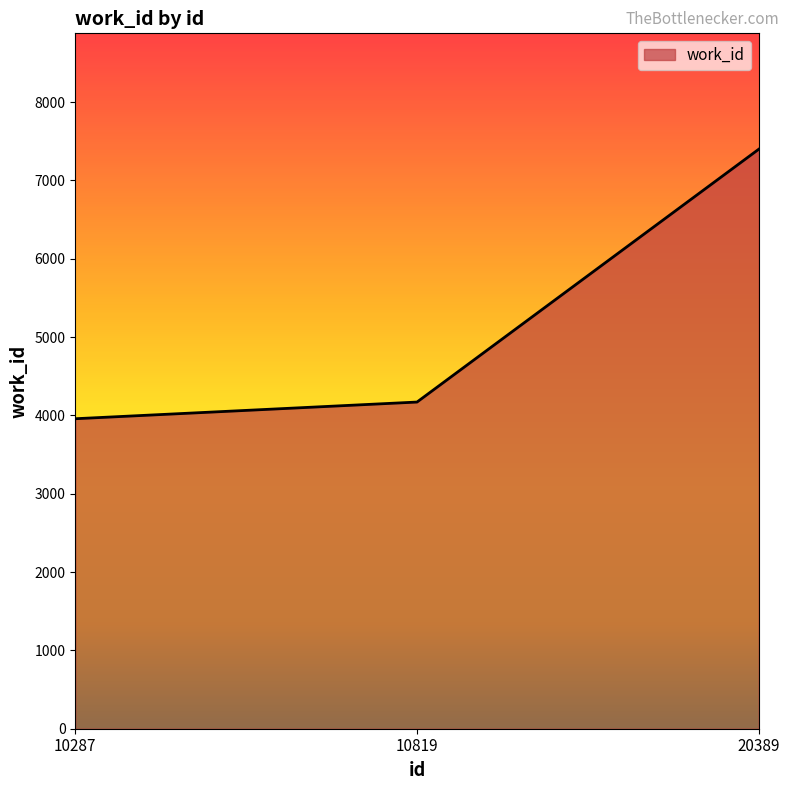

At which category does the chart reach its peak across all series?

20389